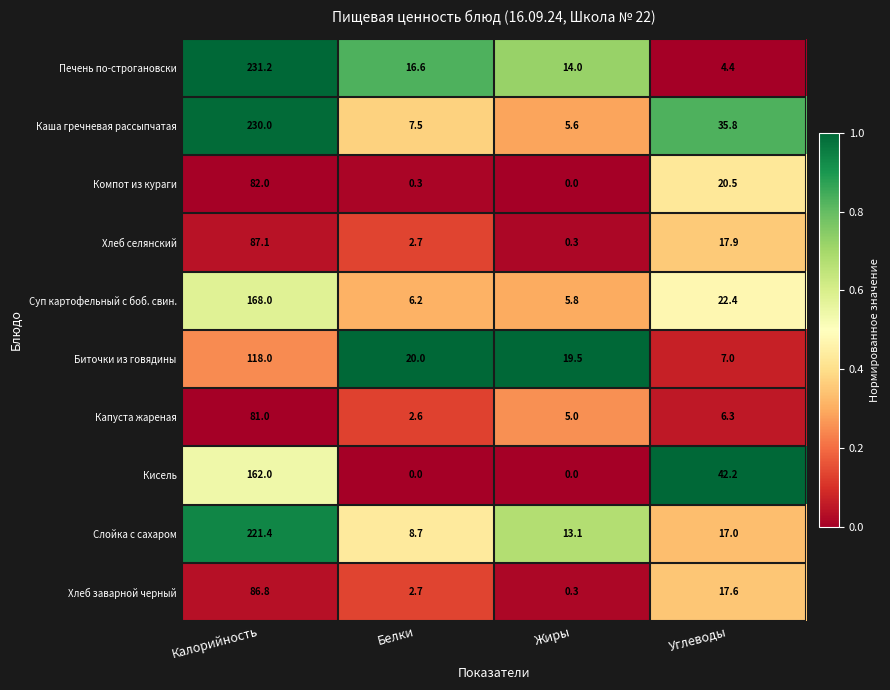

Which series has the largest total across all categories?

Каша гречневая рассыпчатая